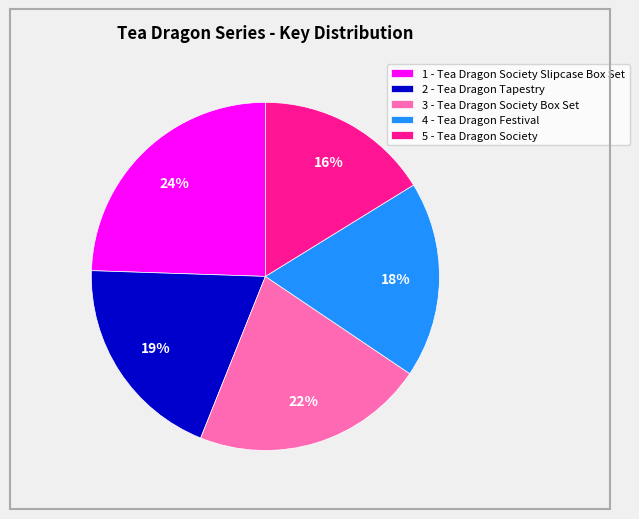

Count the number of slices in the pie.

5